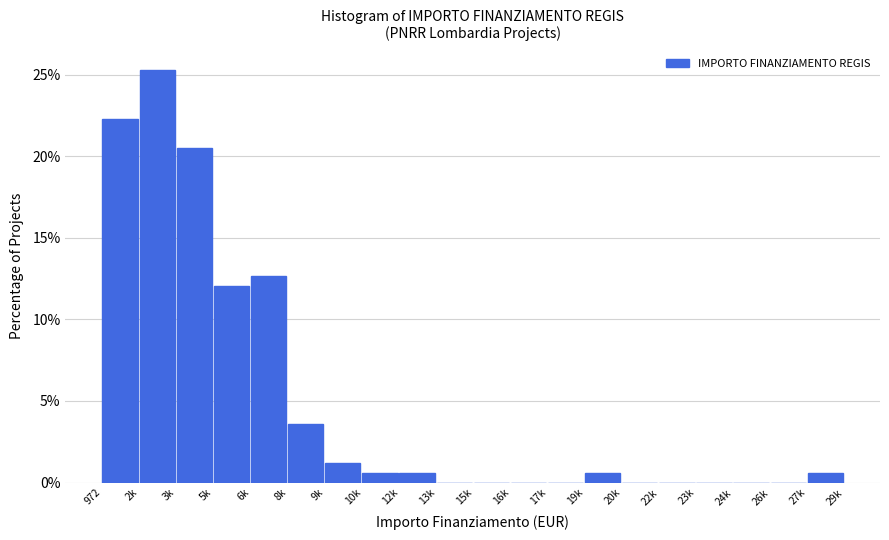

Reading left to right, what are all the values shown in this chart?

972=22.3	2k=25.3	3k=20.5	5k=12.0	6k=12.7	8k=3.6	9k=1.2	10k=0.6	12k=0.6	13k=0.0	15k=0.0	16k=0.0	17k=0.0	19k=0.6	20k=0.0	22k=0.0	23k=0.0	24k=0.0	26k=0.0	27k=0.6